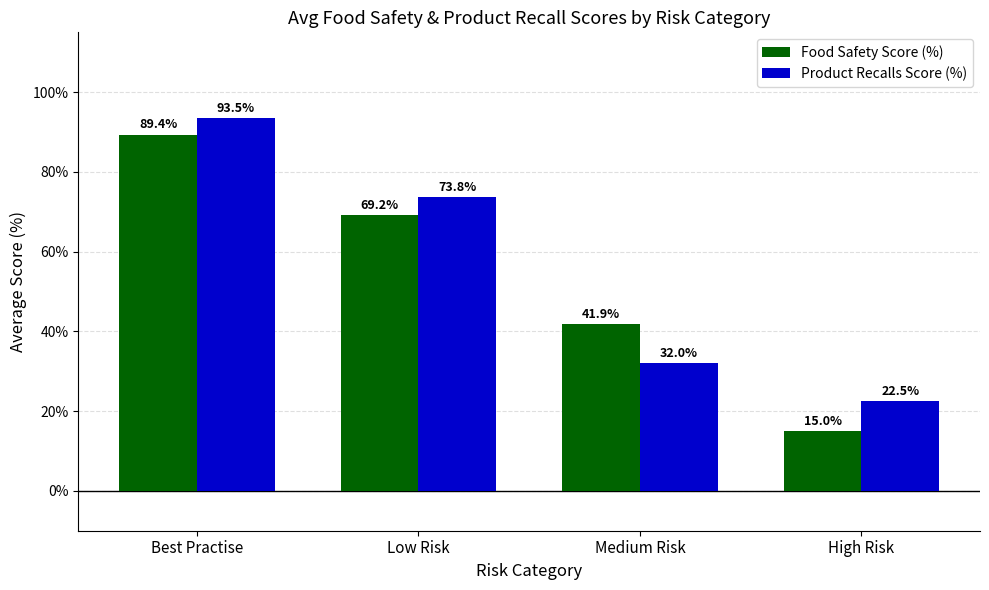

How many data points does each series have?

4